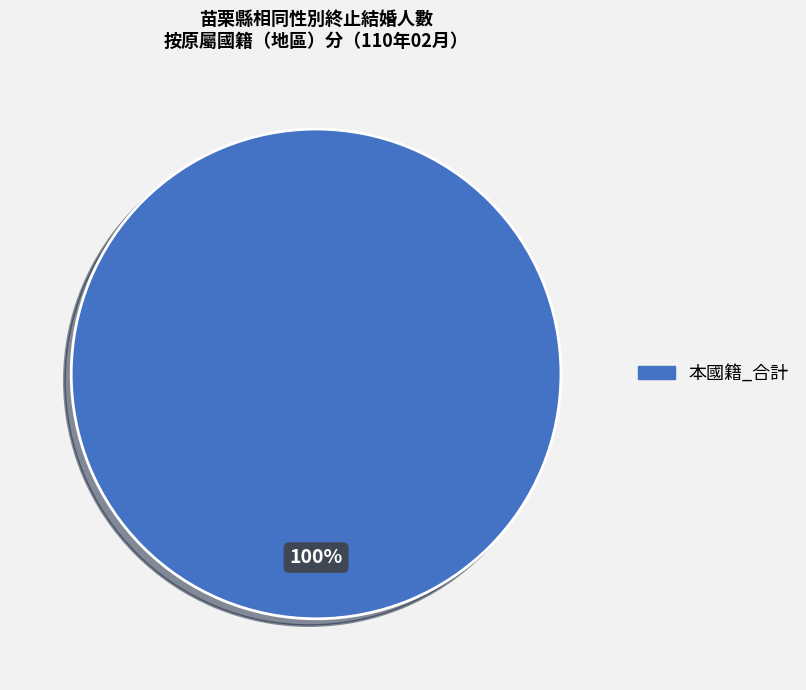

The 本國籍_合計 slice represents 100% of the pie. True or false?

True